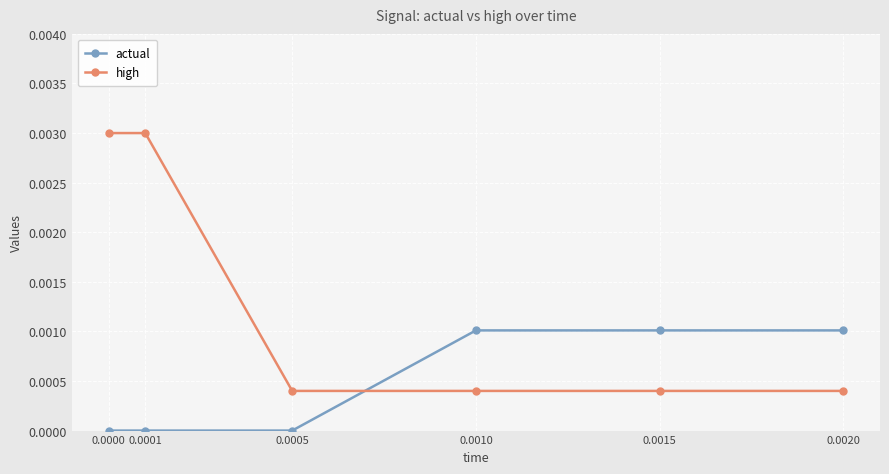

At how many categories does at least one series exceed 0?

6